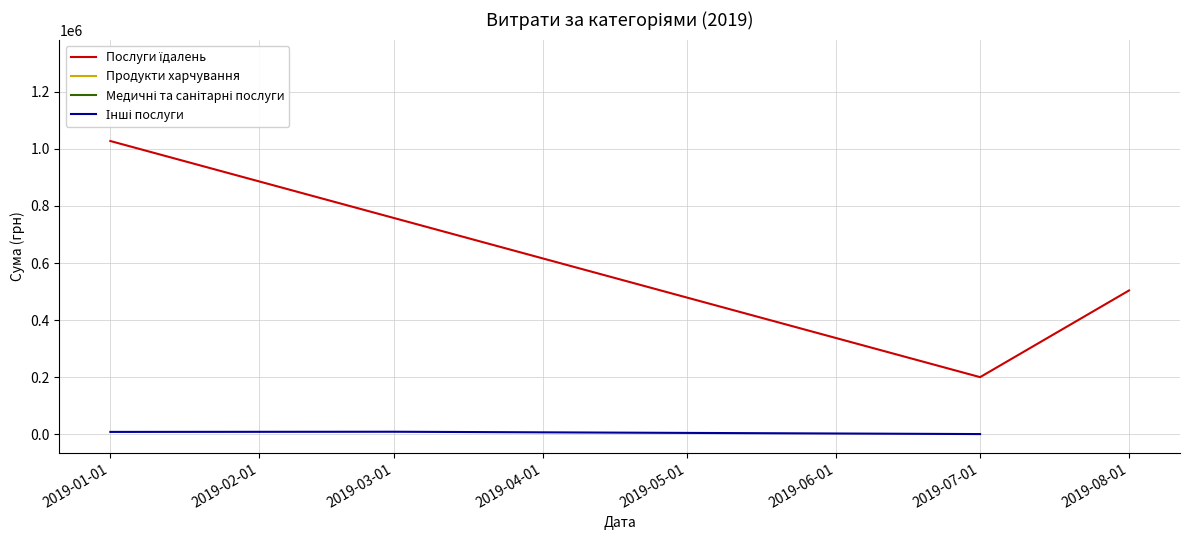

What is the value of the Інші послуги point at the 1st from the left?

7729.2